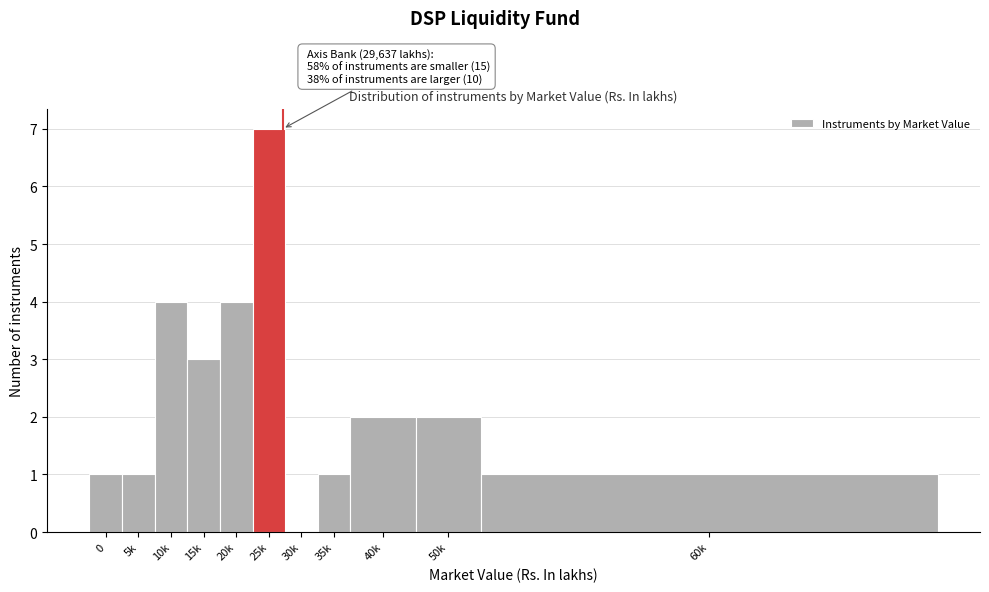

Reading left to right, extract all data points from this chart.

0=1	5k=1	10k=4	15k=3	20k=4	25k=7	30k=0	35k=1	40k=2	50k=2	60k=1